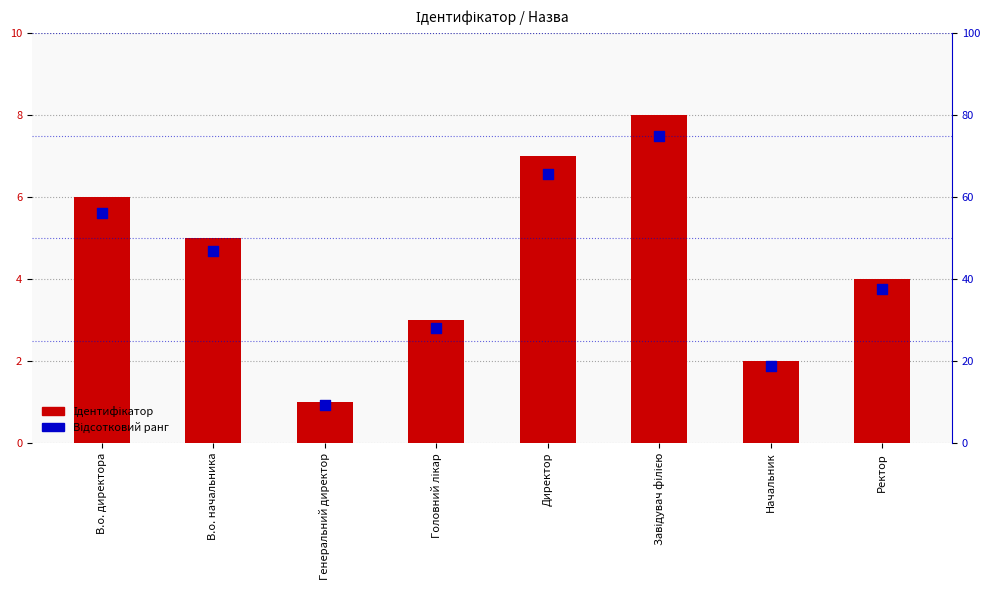

What is the total value across all series at Директор?

72.6